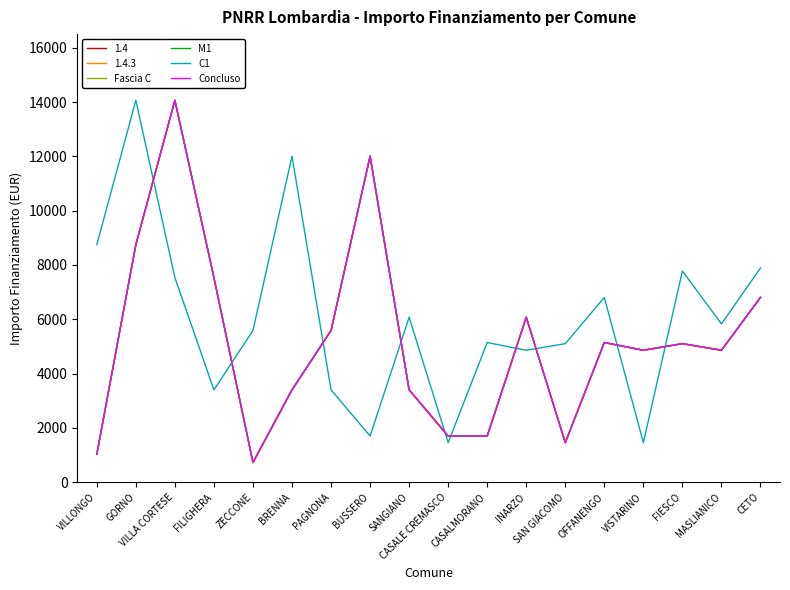

Where is the first local maximum for Concluso?

VILLA CORTESE